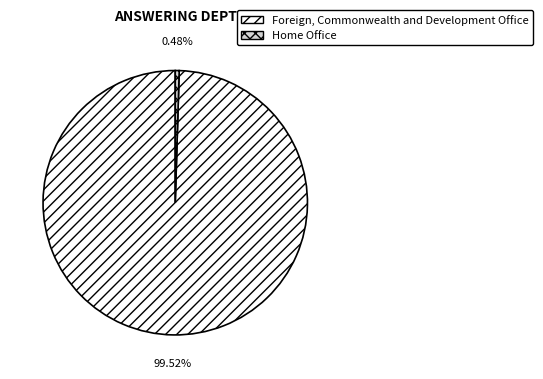

True or false: Home Office accounts for 0% of the total.

True